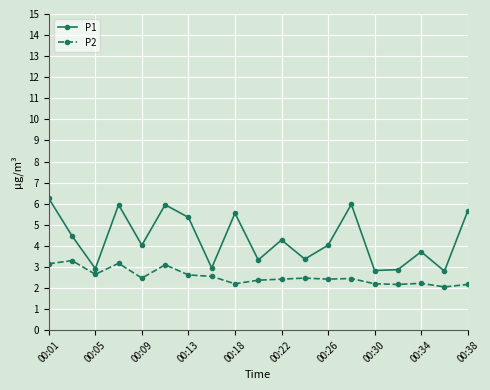

Which series has the widest spread of values?

P1